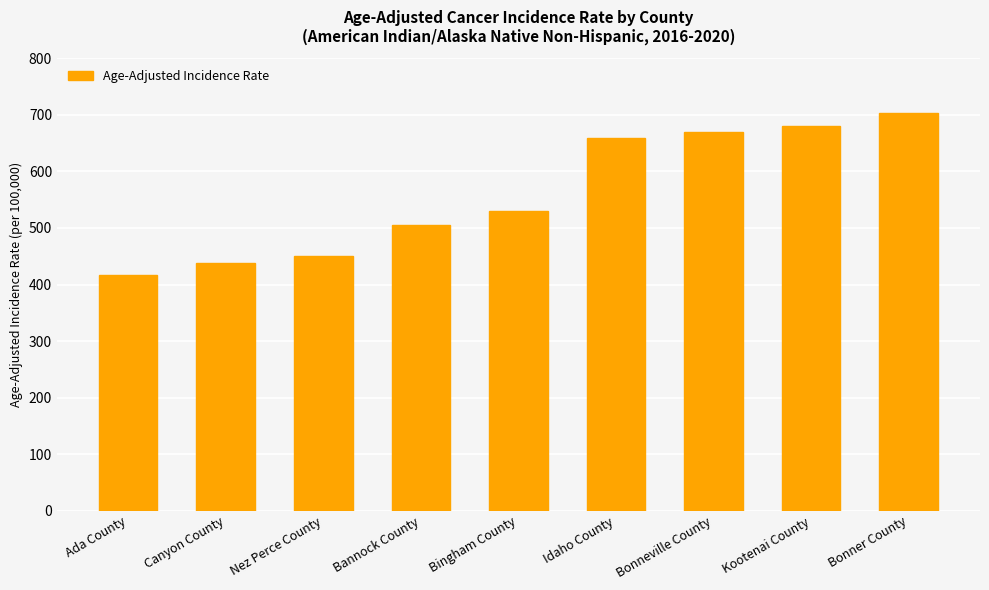

List the labels in order of value, smallest first.

Ada County, Canyon County, Nez Perce County, Bannock County, Bingham County, Idaho County, Bonneville County, Kootenai County, Bonner County